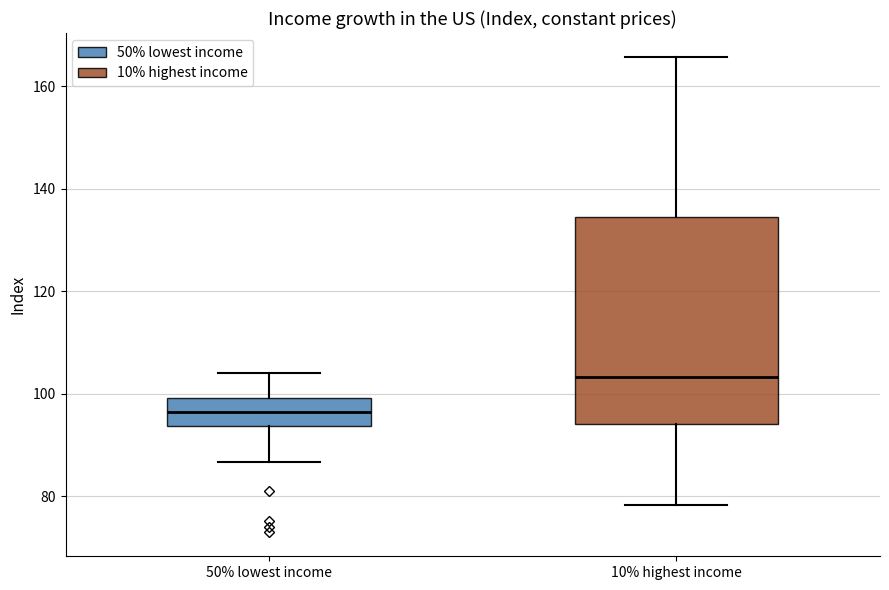

Comparing the boxes themselves (not the whiskers), which one is the tallest?

10% highest income